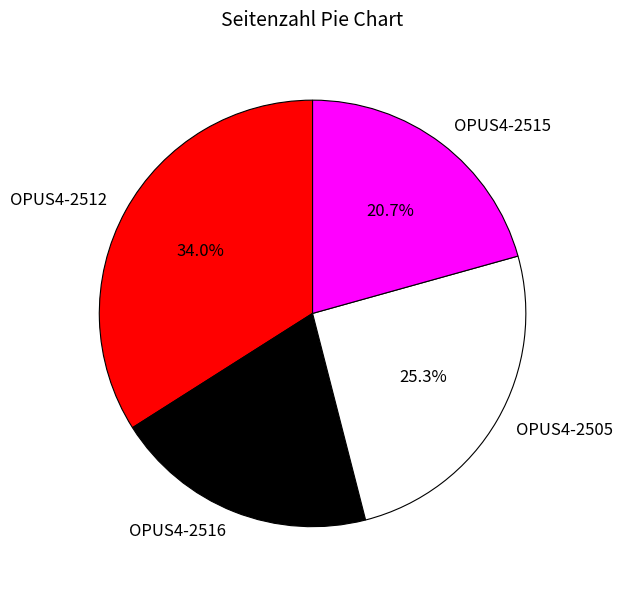

What percentage do OPUS4-2512 and OPUS4-2505 together represent?

59.3%